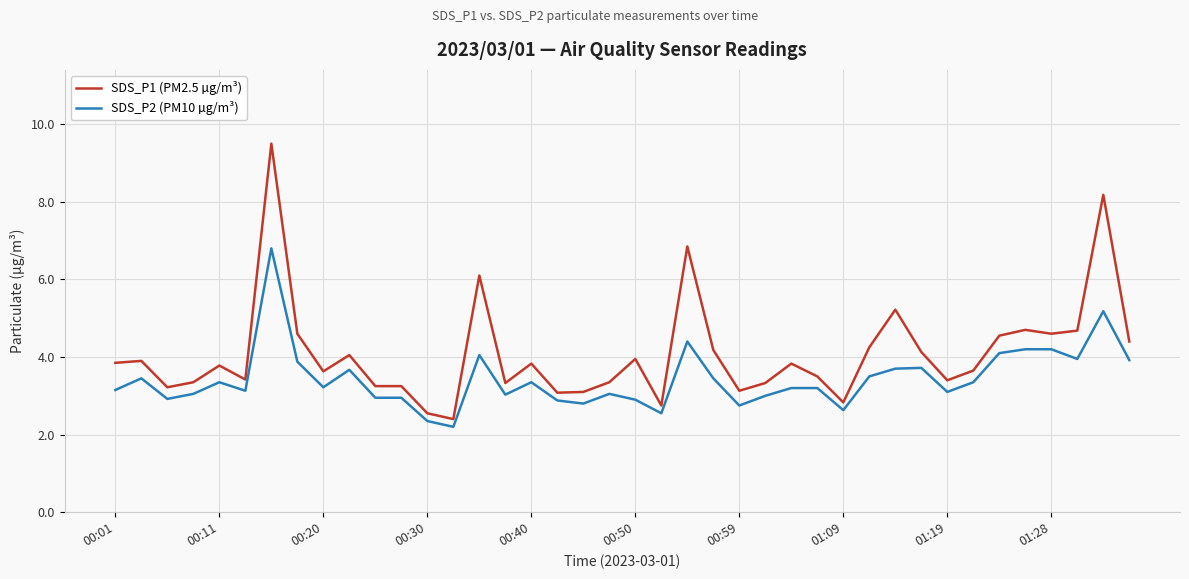

Does the chart display data point markers on the line(s)?

No